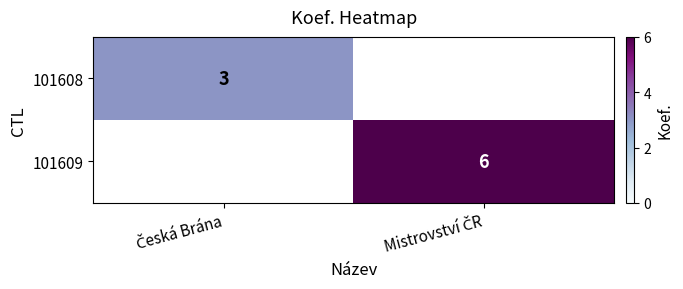

Count the number of categories in the chart.

2